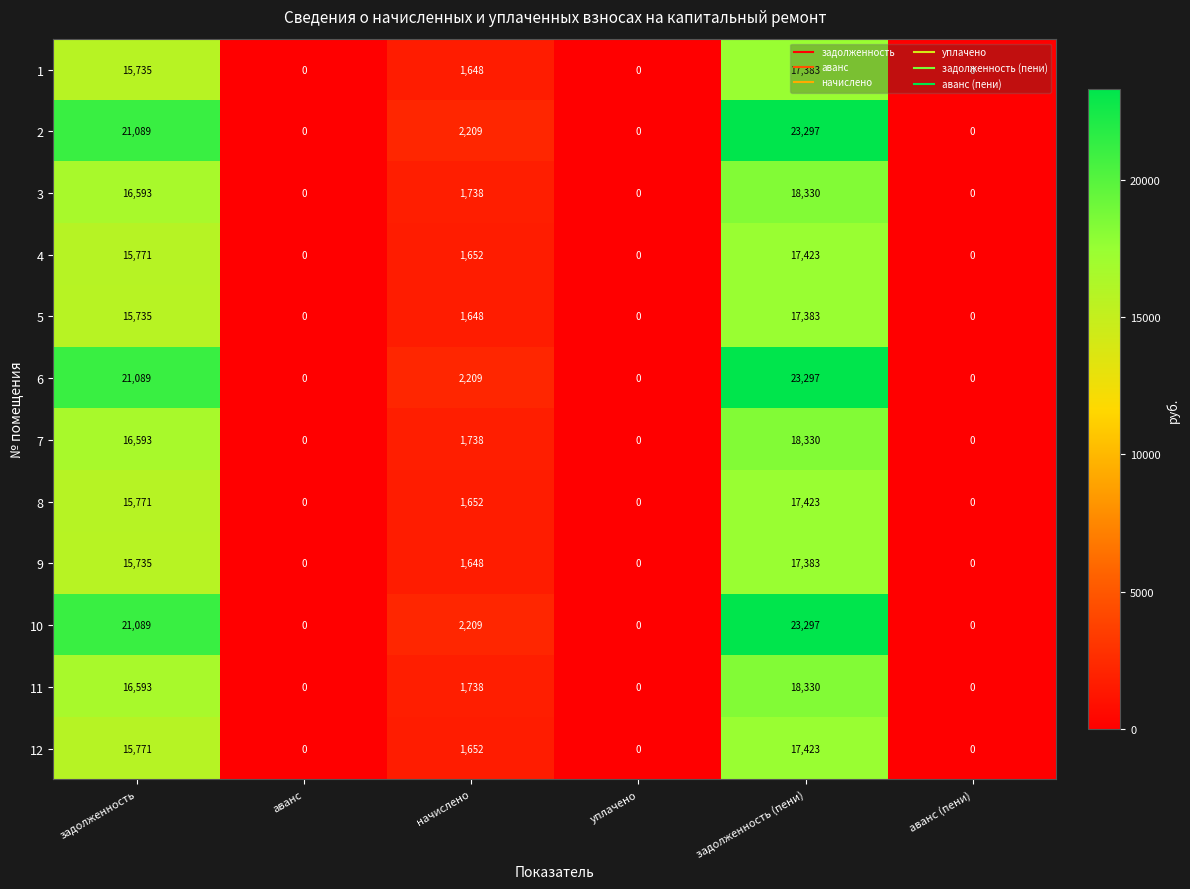

The value of 4 at задолженность is 24798. True or false?

False